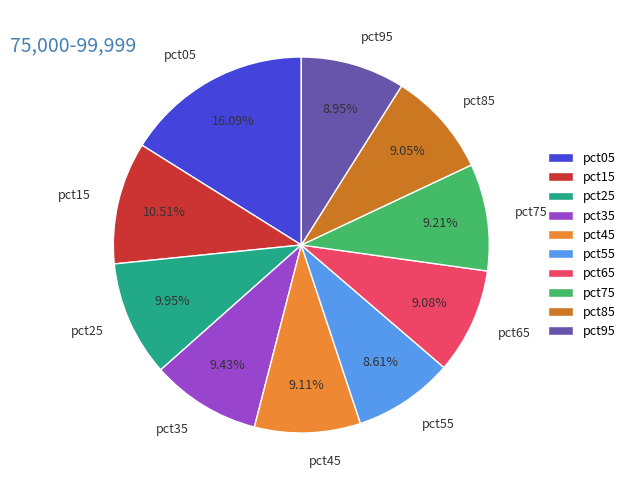

Do pct45 and pct65 together represent more than half of the pie?

No